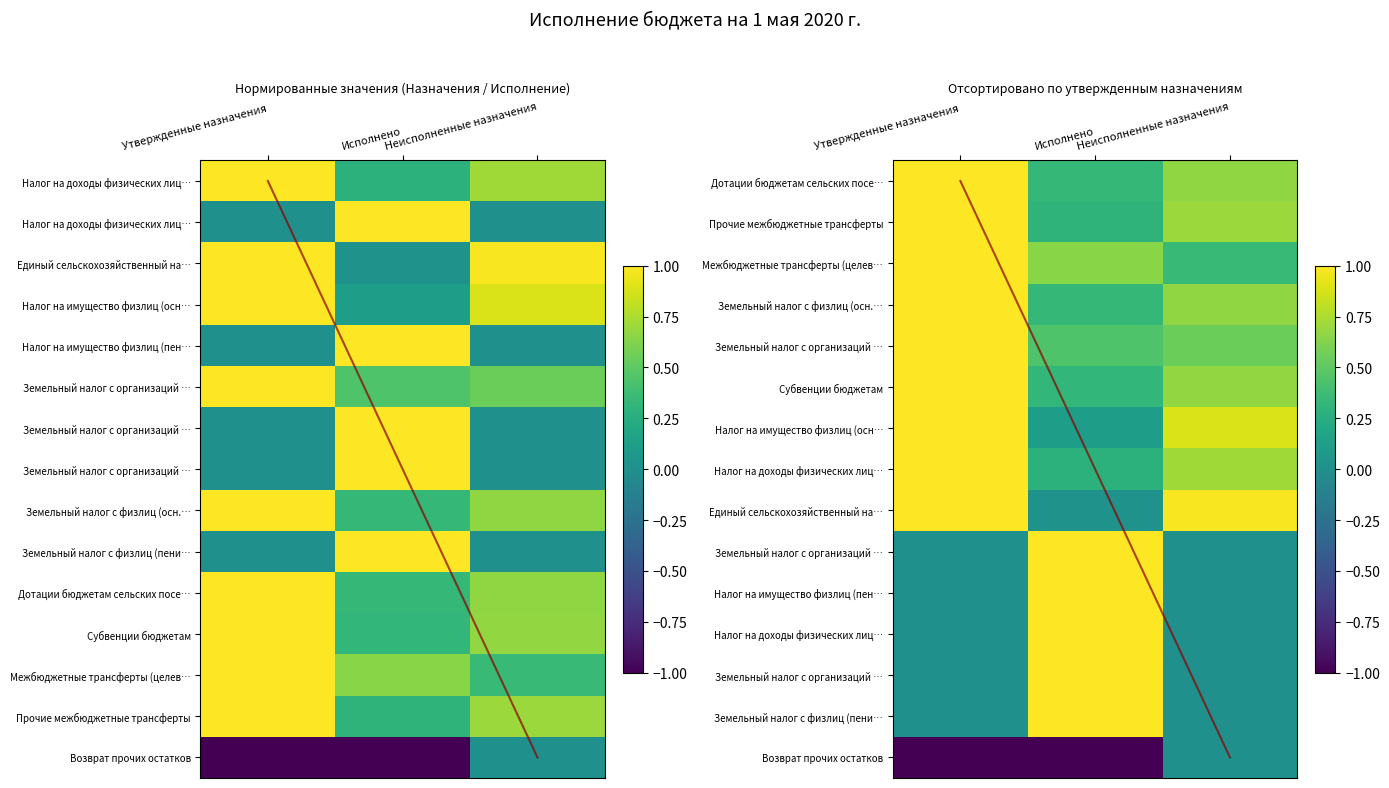

Is it true that Земельный налог с организаций (осн.) equals 0.6 at Неисполненные назначения?

True